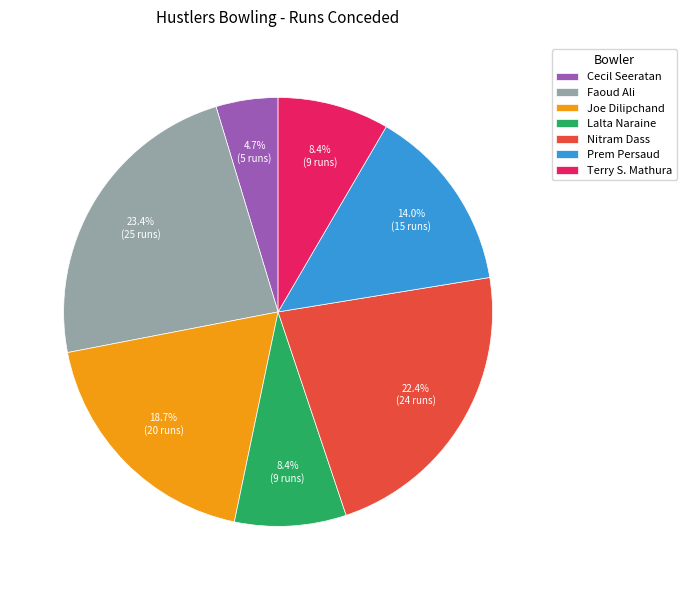

Is it true that Nitram Dass is 22% of the pie?

True